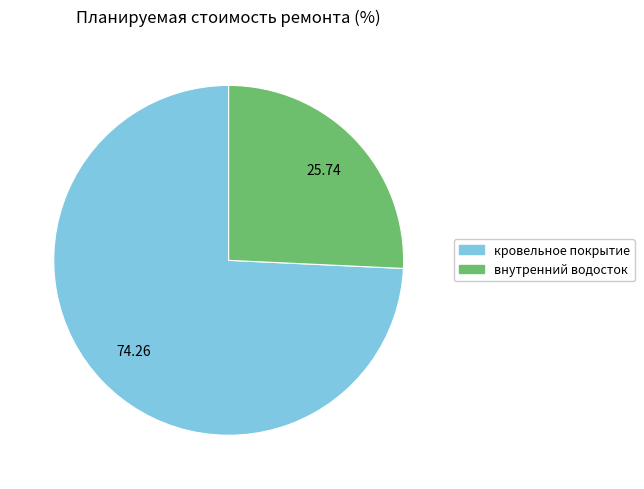

Is there any slice that represents more than half of the pie?

Yes